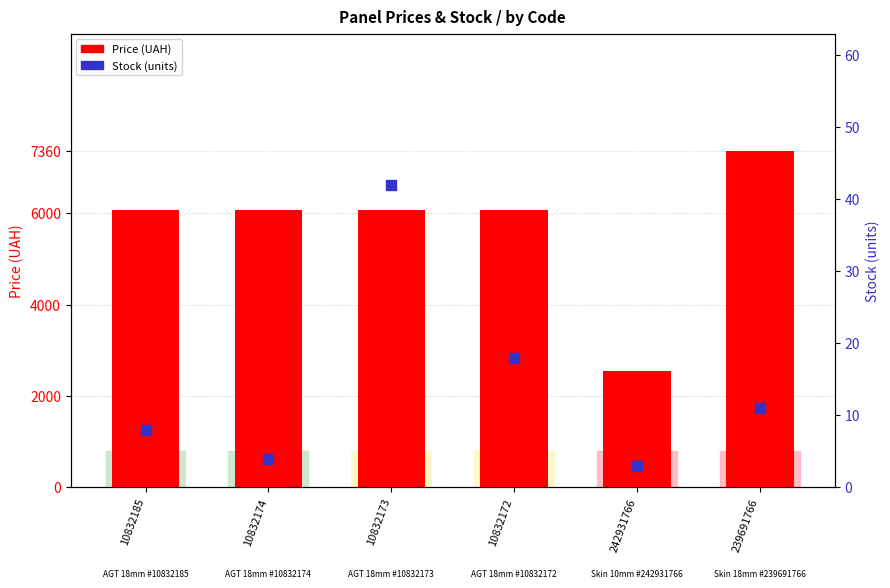

Which series contains the lowest Y value?

Stock (units)